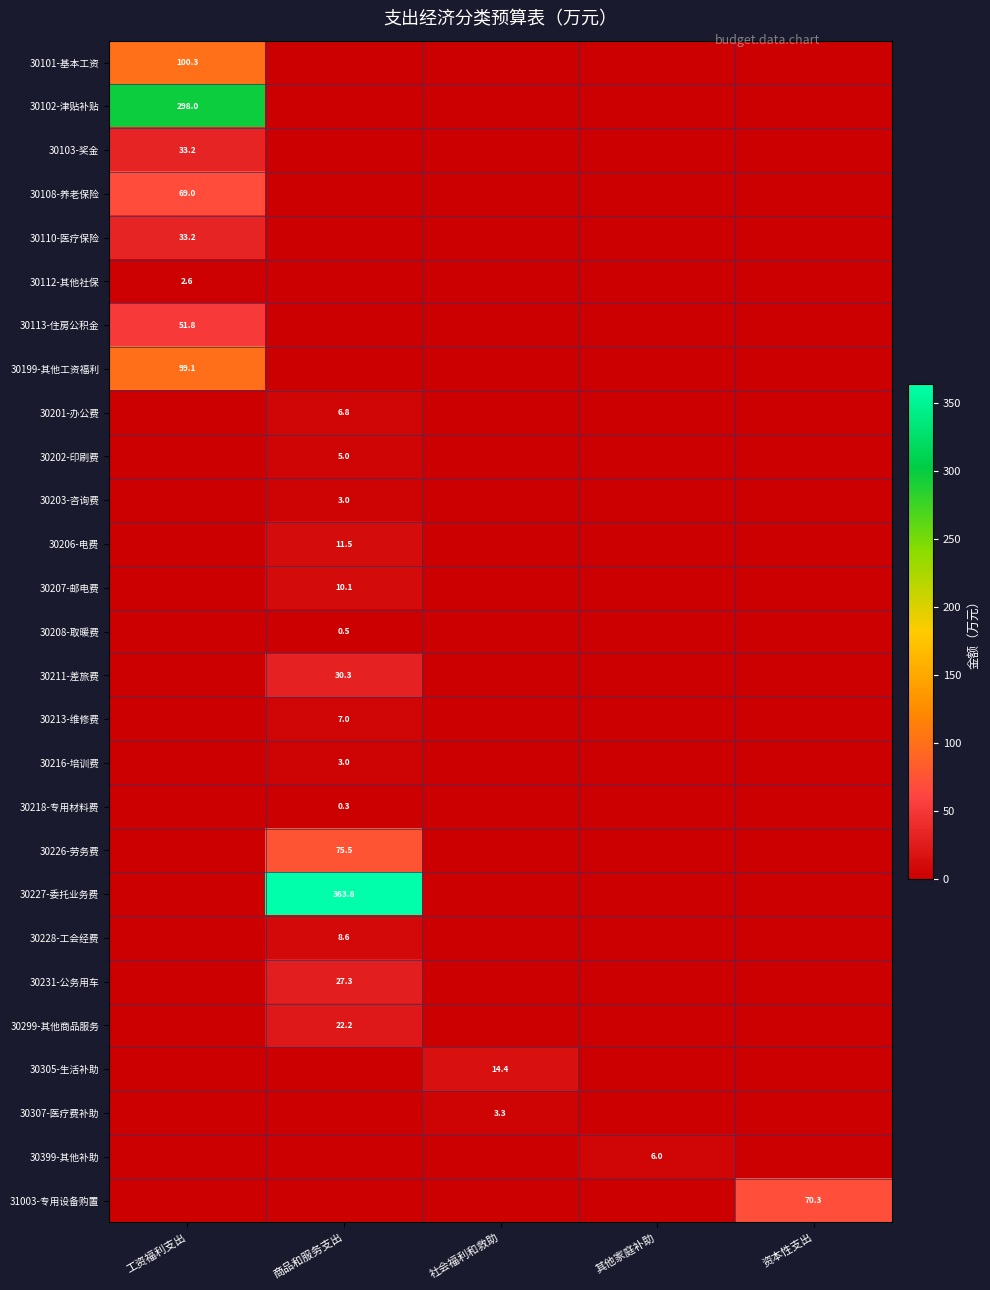

Is the value of 30231-公务用车 at 商品和服务支出 greater than the value of 31003-专用设备购置 at 资本性支出?

No